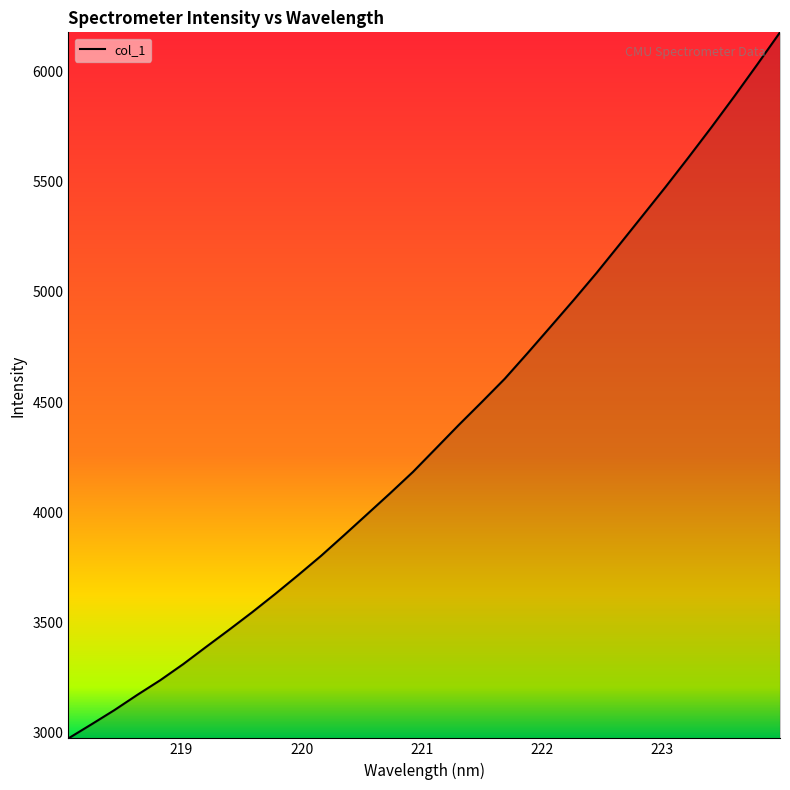

What is the maximum value shown in the chart?

6179.0